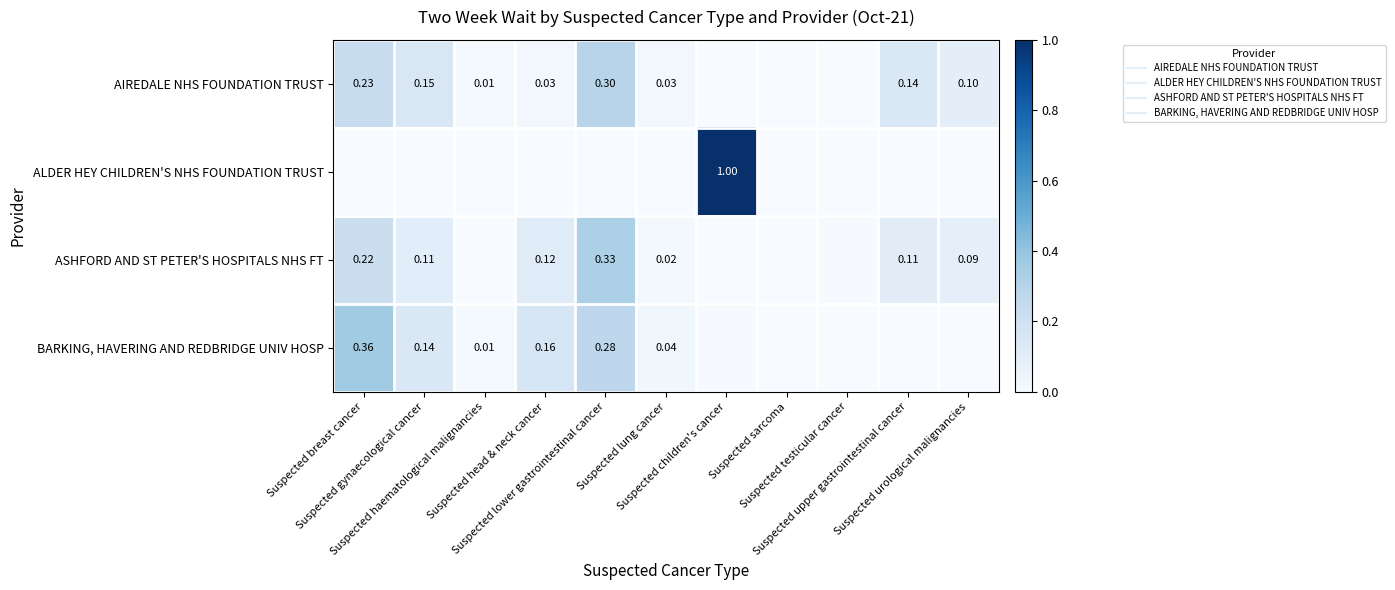

The ASHFORD AND ST PETER'S HOSPITALS NHS FT series shows 0.1 at Suspected head & neck cancer. True or false?

True